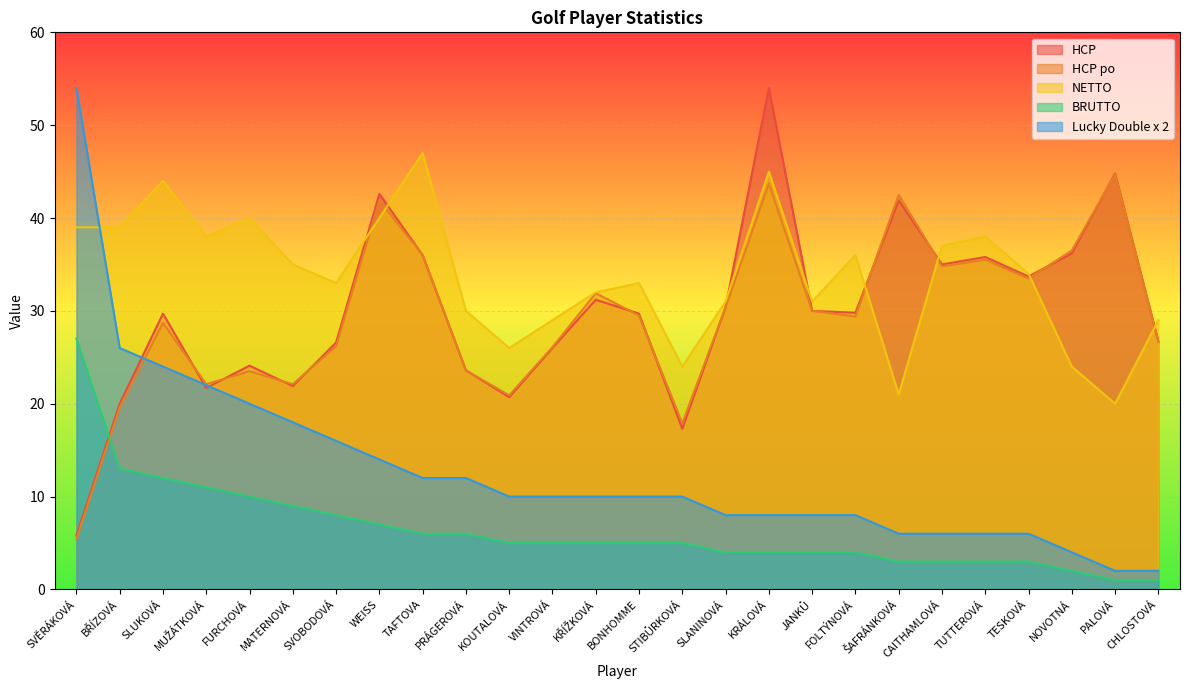

Reading left to right, extract all data points from this chart.

HCP: SVĚRÁKOVÁ=5.8	BŘÍZOVÁ=20.0	SLUKOVÁ=29.7	MUŽÁTKOVÁ=21.7	FURCHOVÁ=24.1	MATERNOVÁ=21.9	SVOBODOVÁ=26.6	WEISS=42.6	TAFTOVA=36.0	PRÁGEROVÁ=23.6	KOUTALOVÁ=20.7	VINTROVÁ=26.0	KŘÍŽKOVÁ=31.2	BONHOMME=29.7	STIBŮRKOVÁ=17.3	SLANINOVÁ=30.4	KRÁLOVÁ=54.0	JANKŮ=30.0	FOLTÝNOVÁ=29.8	ŠAFRÁNKOVÁ=41.9	CAITHAMLOVÁ=35.0	TUTTEROVÁ=35.8	TESKOVÁ=33.7	NOVOTNÁ=36.2	PALOVÁ=44.8	CHLOSTOVÁ=26.7
HCP po: SVĚRÁKOVÁ=5.4	BŘÍZOVÁ=19.6	SLUKOVÁ=28.7	MUŽÁTKOVÁ=22.1	FURCHOVÁ=23.5	MATERNOVÁ=22.1	SVOBODOVÁ=26.2	WEISS=41.9	TAFTOVA=36.0	PRÁGEROVÁ=23.6	KOUTALOVÁ=20.9	VINTROVÁ=26.1	KŘÍŽKOVÁ=31.9	BONHOMME=29.5	STIBŮRKOVÁ=17.9	SLANINOVÁ=30.4	KRÁLOVÁ=43.7	JANKŮ=30.0	FOLTÝNOVÁ=29.4	ŠAFRÁNKOVÁ=42.5	CAITHAMLOVÁ=34.8	TUTTEROVÁ=35.5	TESKOVÁ=33.5	NOVOTNÁ=36.5	PALOVÁ=44.7	CHLOSTOVÁ=26.7
NETTO: SVĚRÁKOVÁ=39.0	BŘÍZOVÁ=39.0	SLUKOVÁ=44.0	MUŽÁTKOVÁ=38.0	FURCHOVÁ=40.0	MATERNOVÁ=35.0	SVOBODOVÁ=33.0	WEISS=40.0	TAFTOVA=47.0	PRÁGEROVÁ=30.0	KOUTALOVÁ=26.0	VINTROVÁ=29.0	KŘÍŽKOVÁ=32.0	BONHOMME=33.0	STIBŮRKOVÁ=24.0	SLANINOVÁ=31.0	KRÁLOVÁ=45.0	JANKŮ=31.0	FOLTÝNOVÁ=36.0	ŠAFRÁNKOVÁ=21.0	CAITHAMLOVÁ=37.0	TUTTEROVÁ=38.0	TESKOVÁ=34.0	NOVOTNÁ=24.0	PALOVÁ=20.0	CHLOSTOVÁ=29.0
BRUTTO: SVĚRÁKOVÁ=27.0	BŘÍZOVÁ=13.0	SLUKOVÁ=12.0	MUŽÁTKOVÁ=11.0	FURCHOVÁ=10.0	MATERNOVÁ=9.0	SVOBODOVÁ=8.0	WEISS=7.0	TAFTOVA=6.0	PRÁGEROVÁ=6.0	KOUTALOVÁ=5.0	VINTROVÁ=5.0	KŘÍŽKOVÁ=5.0	BONHOMME=5.0	STIBŮRKOVÁ=5.0	SLANINOVÁ=4.0	KRÁLOVÁ=4.0	JANKŮ=4.0	FOLTÝNOVÁ=4.0	ŠAFRÁNKOVÁ=3.0	CAITHAMLOVÁ=3.0	TUTTEROVÁ=3.0	TESKOVÁ=3.0	NOVOTNÁ=2.0	PALOVÁ=1.0	CHLOSTOVÁ=1.0
Lucky Double x 2: SVĚRÁKOVÁ=54.0	BŘÍZOVÁ=26.0	SLUKOVÁ=24.0	MUŽÁTKOVÁ=22.0	FURCHOVÁ=20.0	MATERNOVÁ=18.0	SVOBODOVÁ=16.0	WEISS=14.0	TAFTOVA=12.0	PRÁGEROVÁ=12.0	KOUTALOVÁ=10.0	VINTROVÁ=10.0	KŘÍŽKOVÁ=10.0	BONHOMME=10.0	STIBŮRKOVÁ=10.0	SLANINOVÁ=8.0	KRÁLOVÁ=8.0	JANKŮ=8.0	FOLTÝNOVÁ=8.0	ŠAFRÁNKOVÁ=6.0	CAITHAMLOVÁ=6.0	TUTTEROVÁ=6.0	TESKOVÁ=6.0	NOVOTNÁ=4.0	PALOVÁ=2.0	CHLOSTOVÁ=2.0